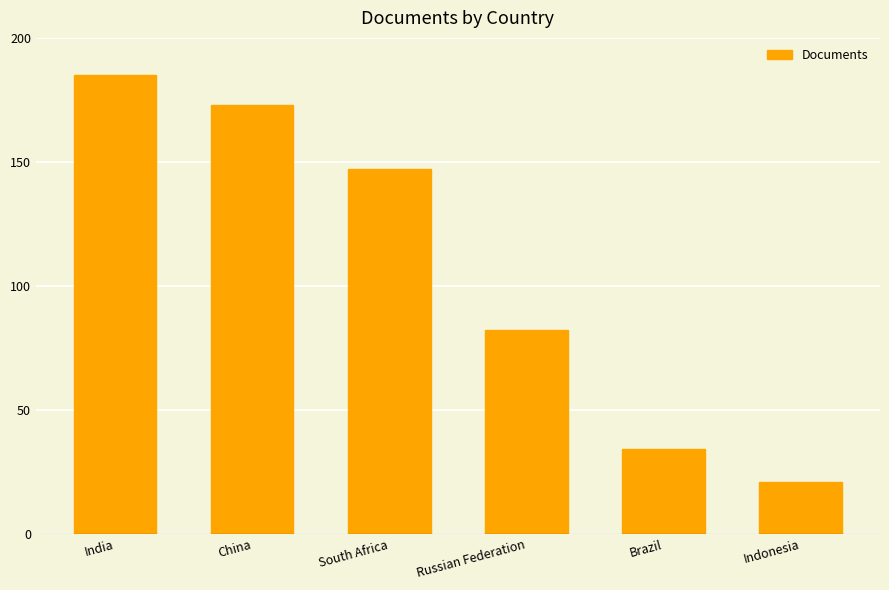

Approximately how many times larger is the value at India compared to Indonesia?

8.8